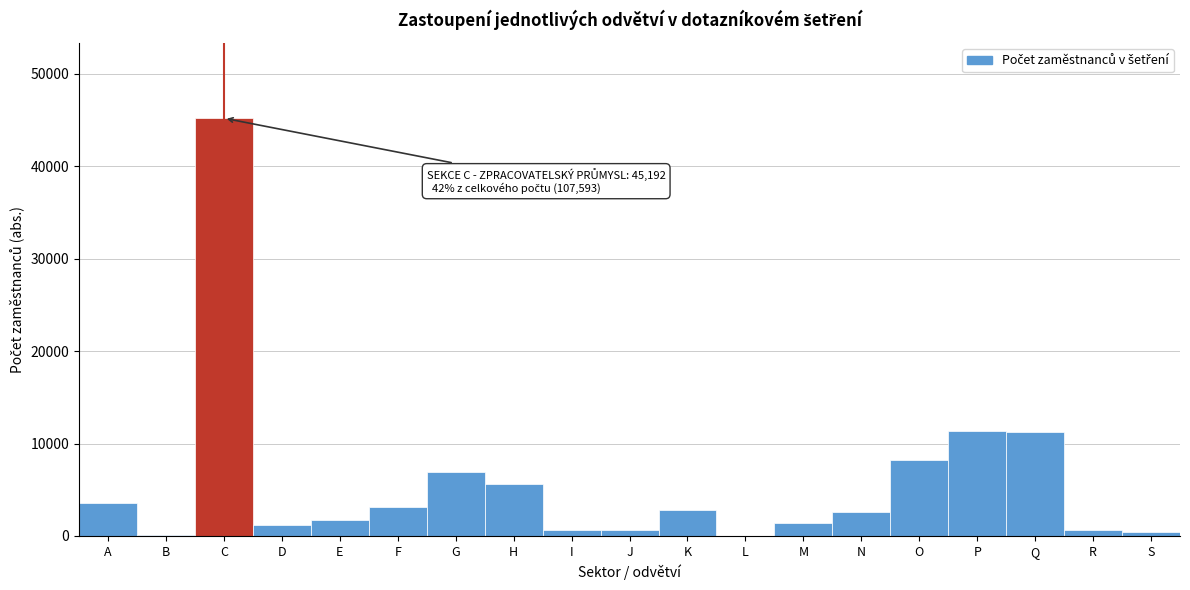

Which category has the highest value across all series?

C